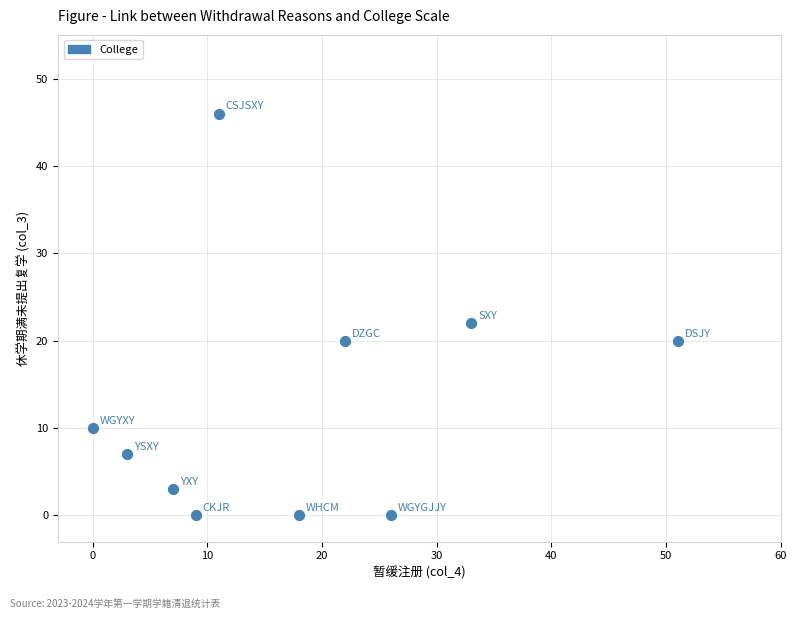

What Y value in the scatter plot is closest to 23?

22